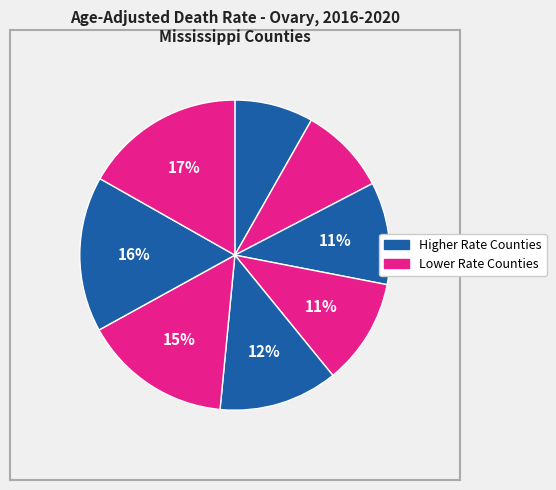

Count the number of slices in the pie.

8